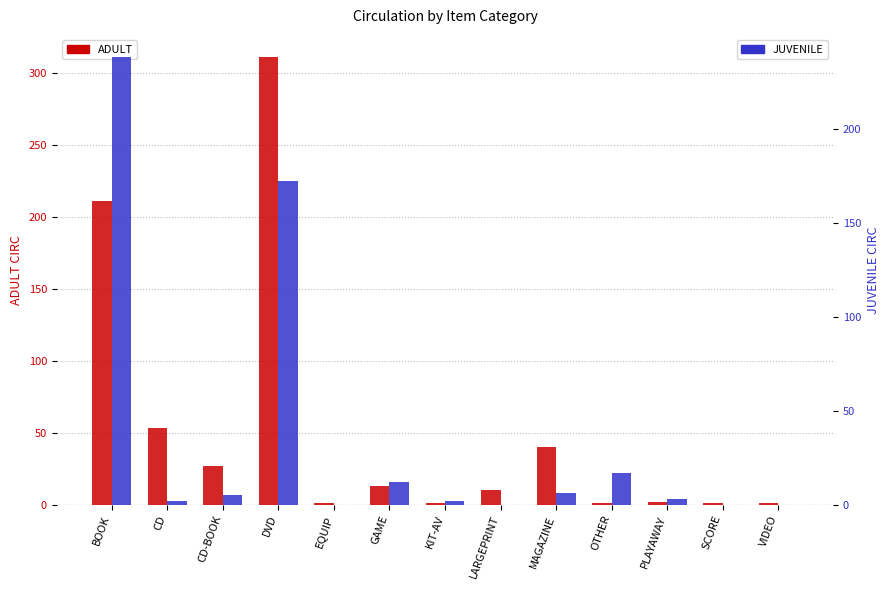

Is the value of ADULT at GAME greater than the value of JUVENILE at PLAYAWAY?

Yes